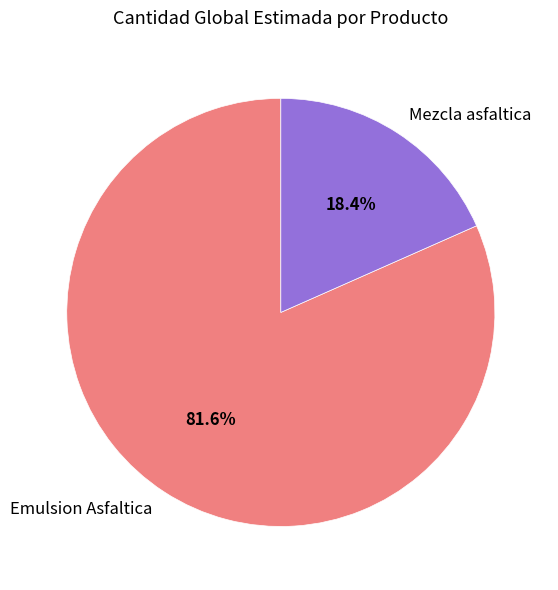

Does Mezcla asfaltica account for over 50% of the chart?

No